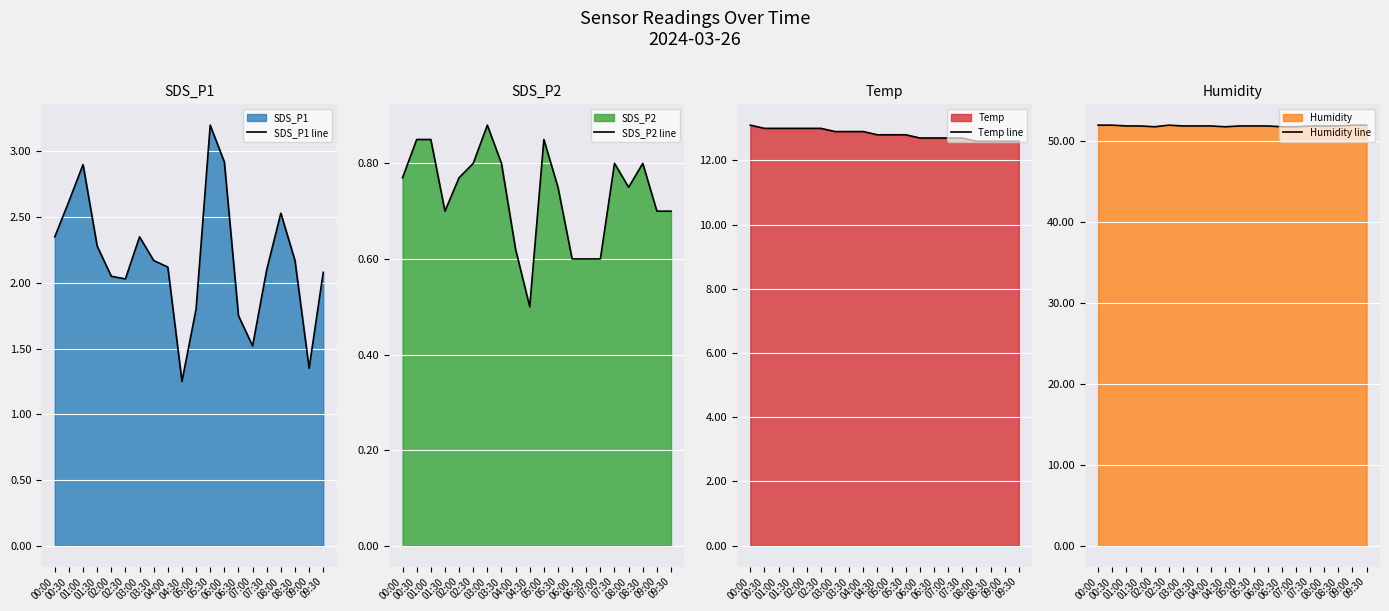

What is the label of the 18th point from the right?

01:00